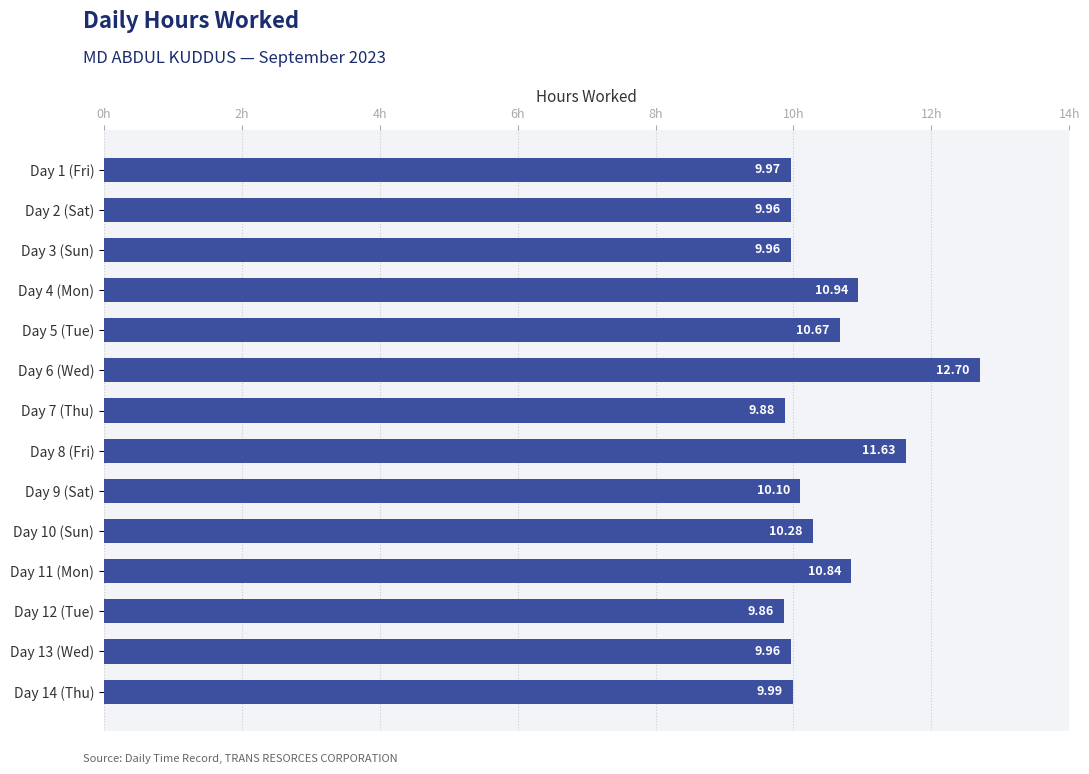

Approximately how many times larger is the value at Day 11 (Mon) compared to Day 13 (Wed)?

1.1